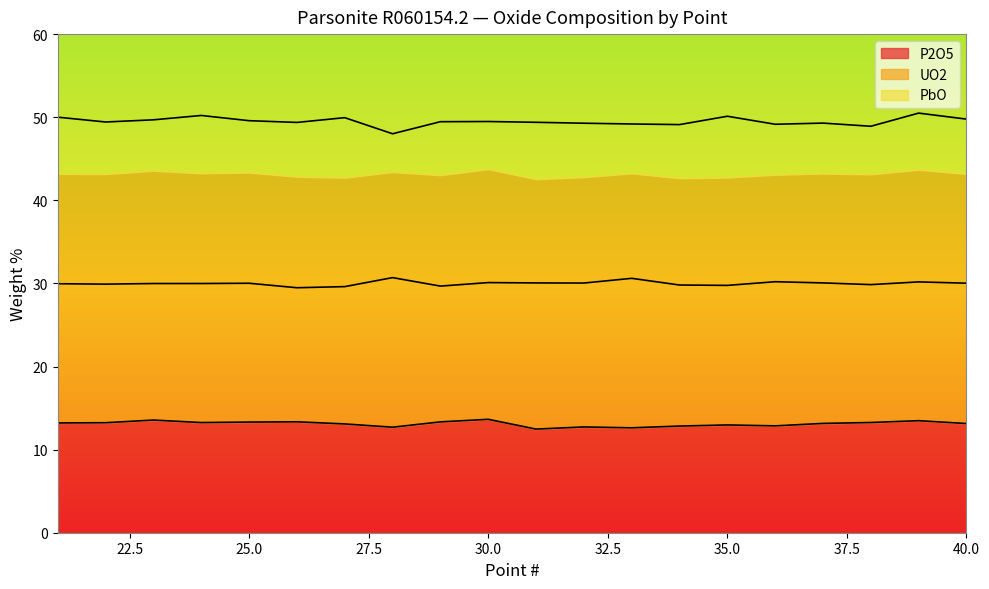

Reading right to left, transcribe all the data shown in this chart.

P2O5: 13.1	13.5	13.3	13.2	12.9	13.0	12.8	12.6	12.7	12.5	13.6	13.3	12.7	13.1	13.3	13.3	13.3	13.6	13.2	13.2
UO2: 30.0	30.2	29.9	30.1	30.2	29.8	29.8	30.6	30.0	30.1	30.1	29.7	30.7	29.6	29.5	30.0	30.0	30.0	29.9	30.0
PbO: 49.8	50.5	48.9	49.3	49.2	50.1	49.1	49.2	49.3	49.4	49.5	49.5	48.0	49.9	49.4	49.6	50.2	49.7	49.4	50.0